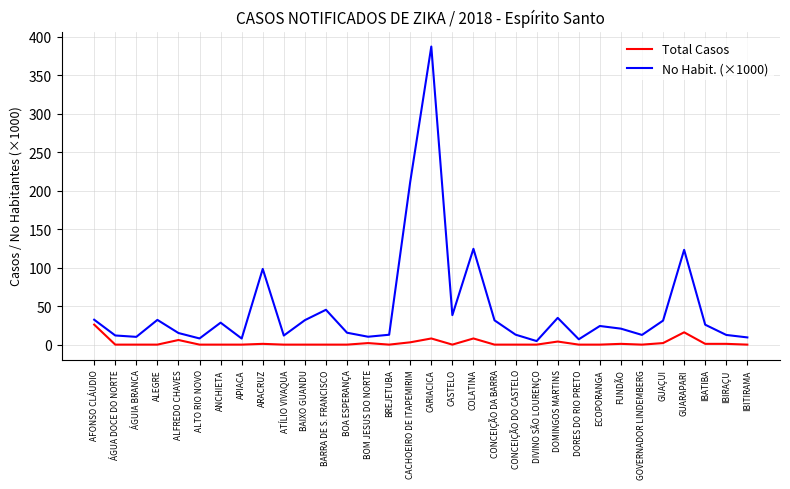

Which series has the largest range (max minus min)?

No Habit. (×1000)